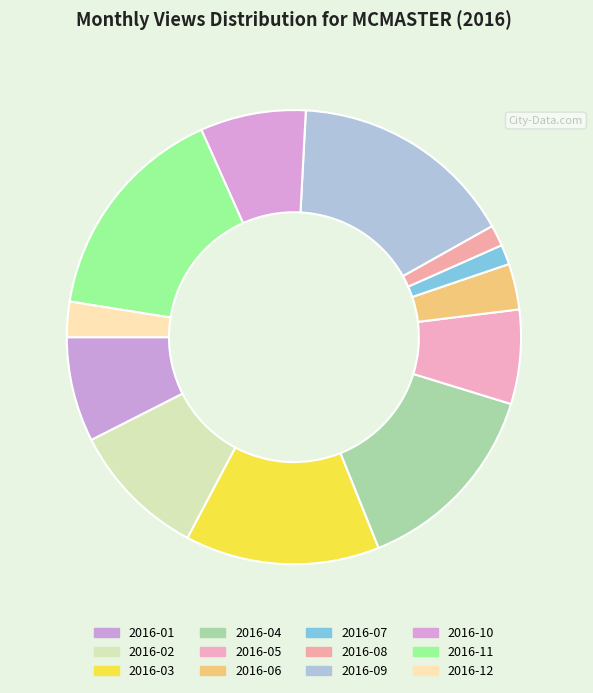

What is the change in value from 2016-06 to 2016-08?

-87